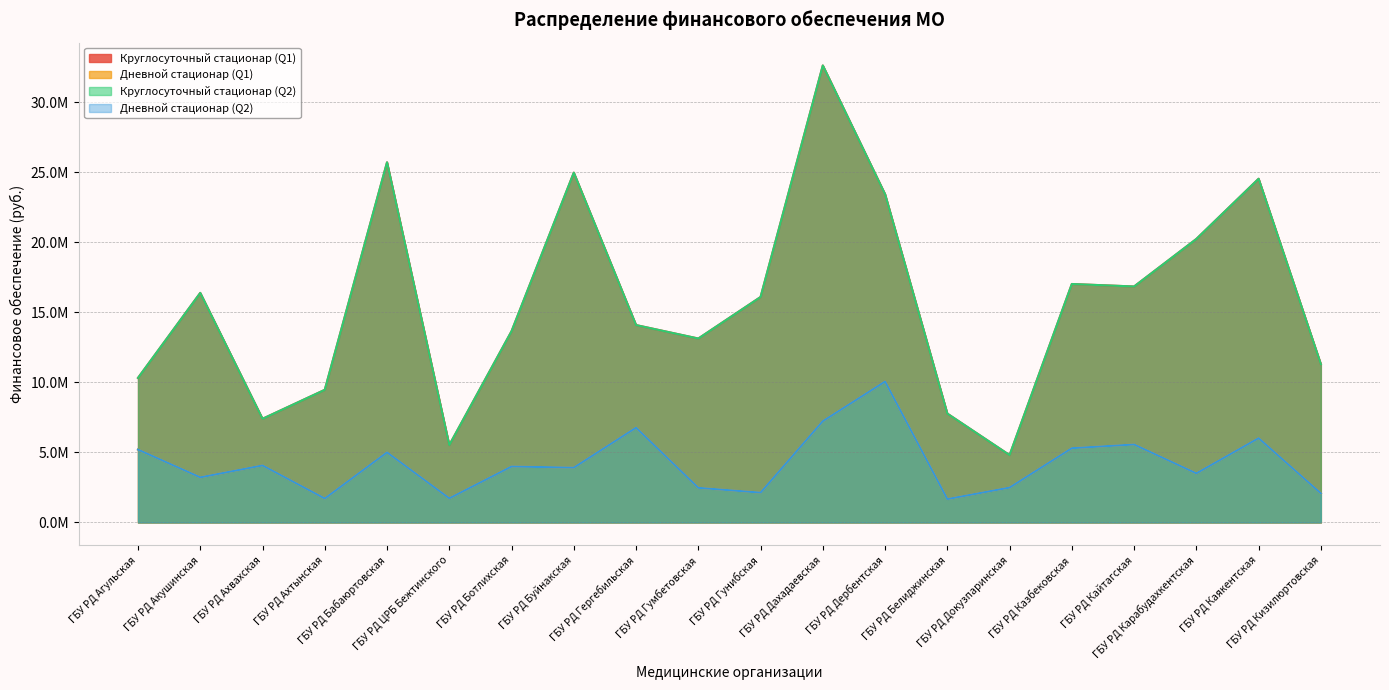

True or false: Дневной стационар (Q1) and Дневной стационар (Q2) intersect in this chart.

False